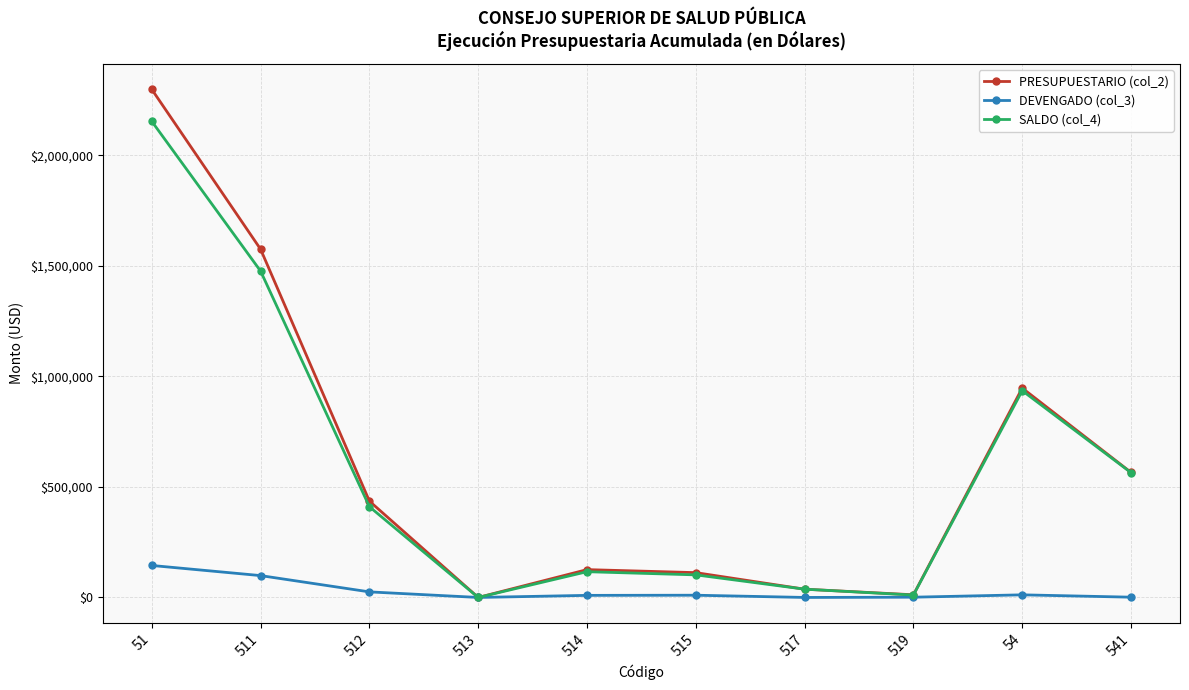

At how many categories does at least one series exceed 1382510?

2